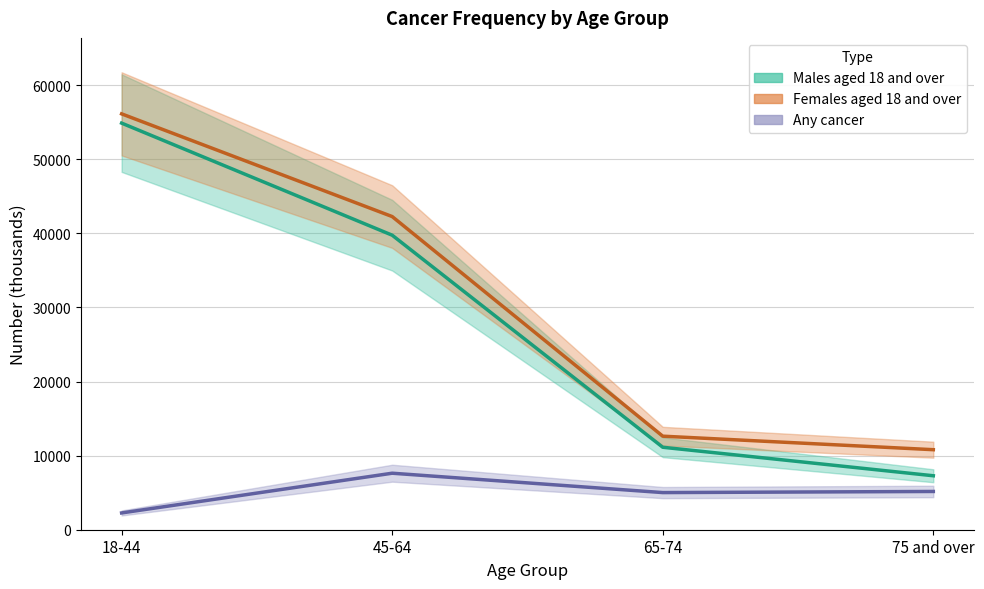

True or false: Any cancer has more than 2 interior local peaks.

False